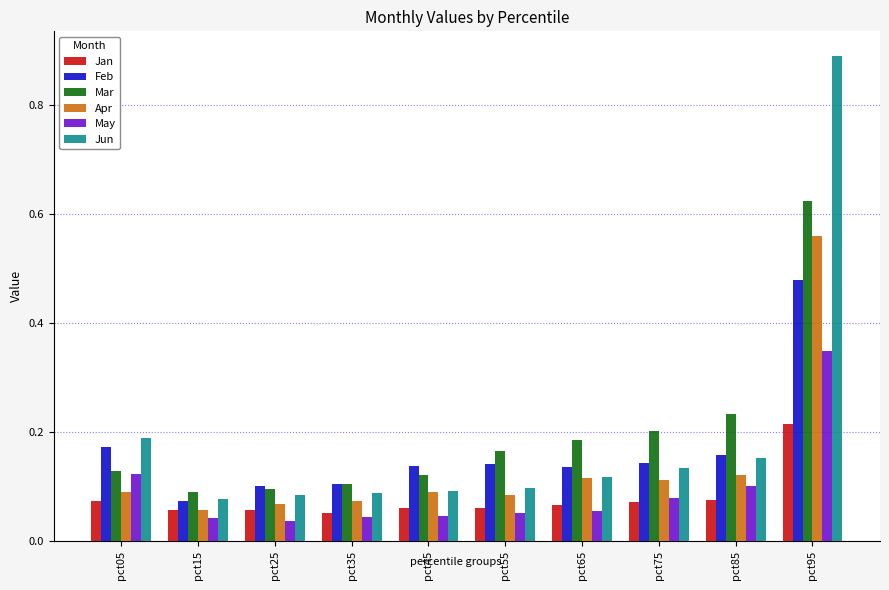

At which category is the sum across all series the highest?

pct95